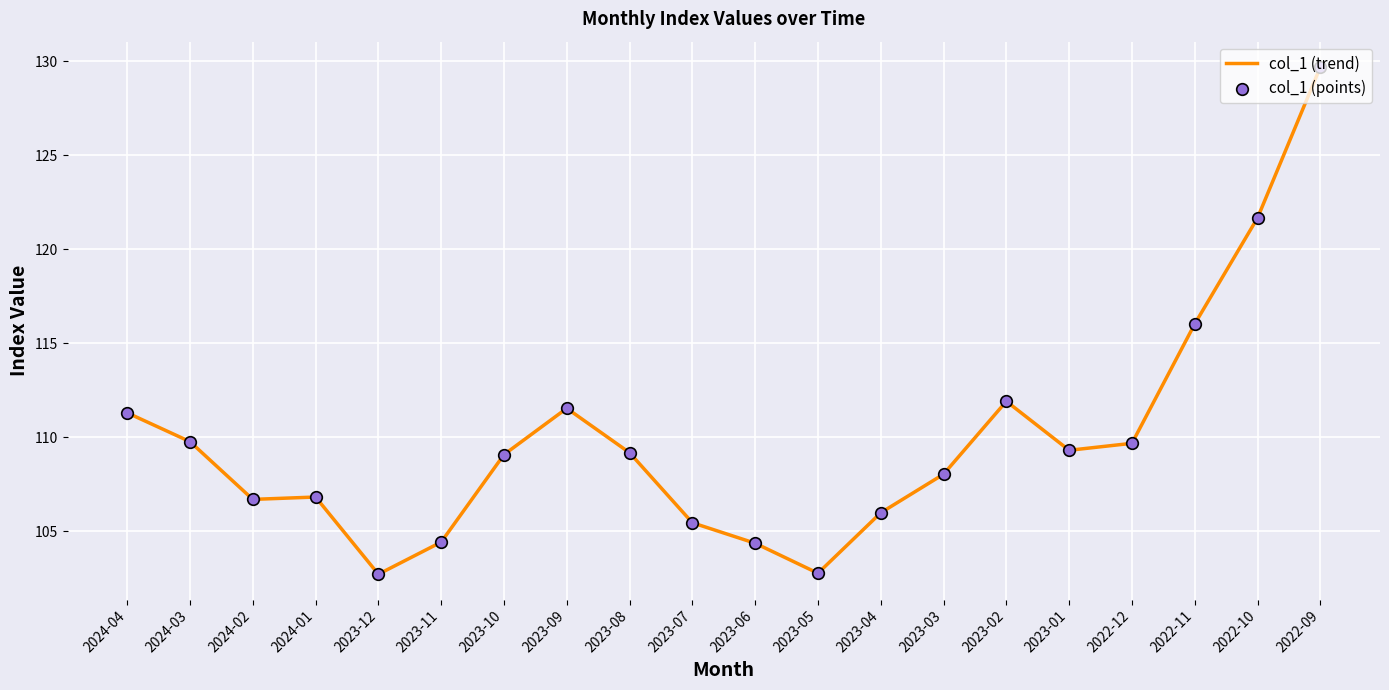

What is the maximum value shown in the chart?

129.7